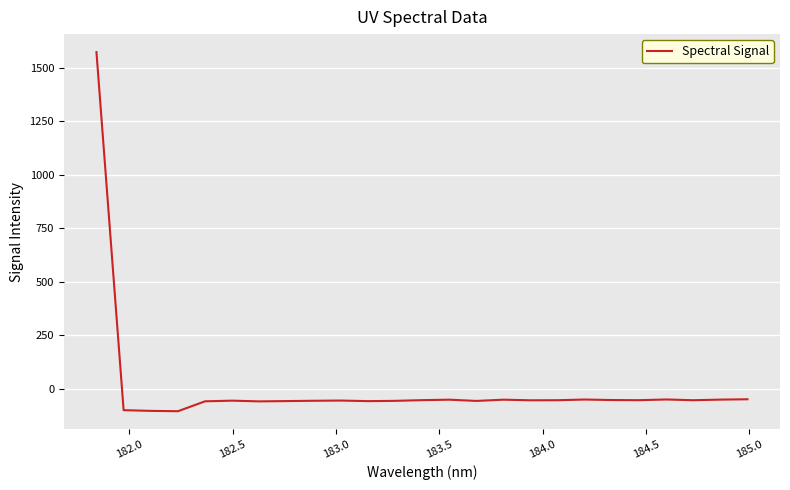

What is the difference between the maximum and minimum values?

1681.2